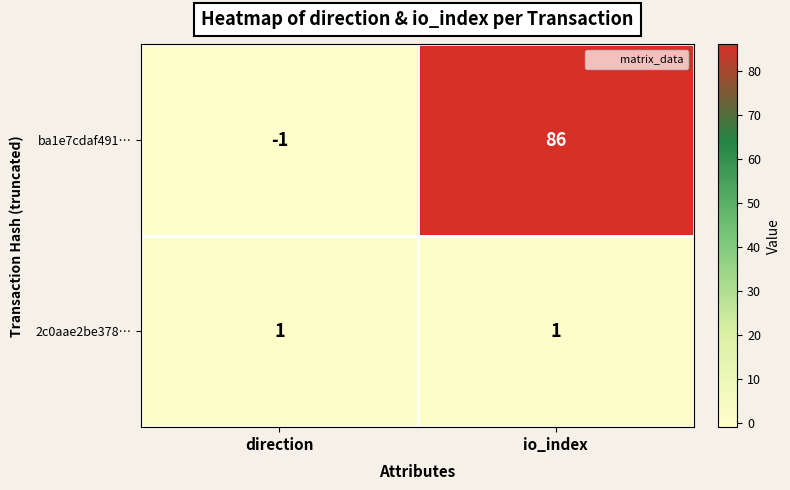

Count the number of categories in the chart.

2